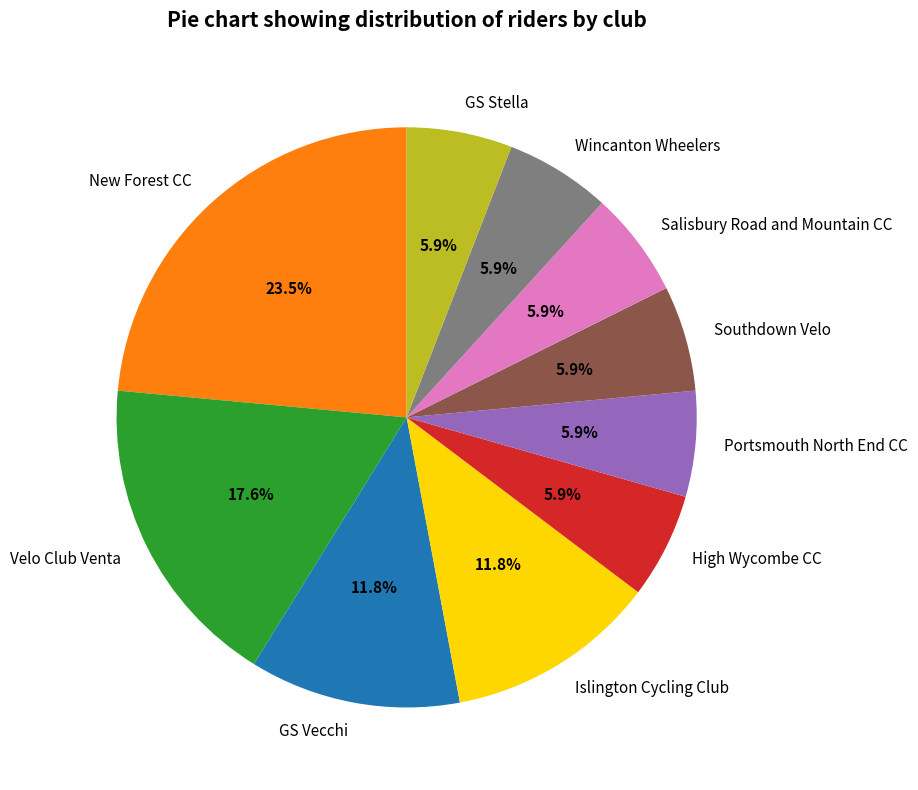

Which slice is the largest?

New Forest CC